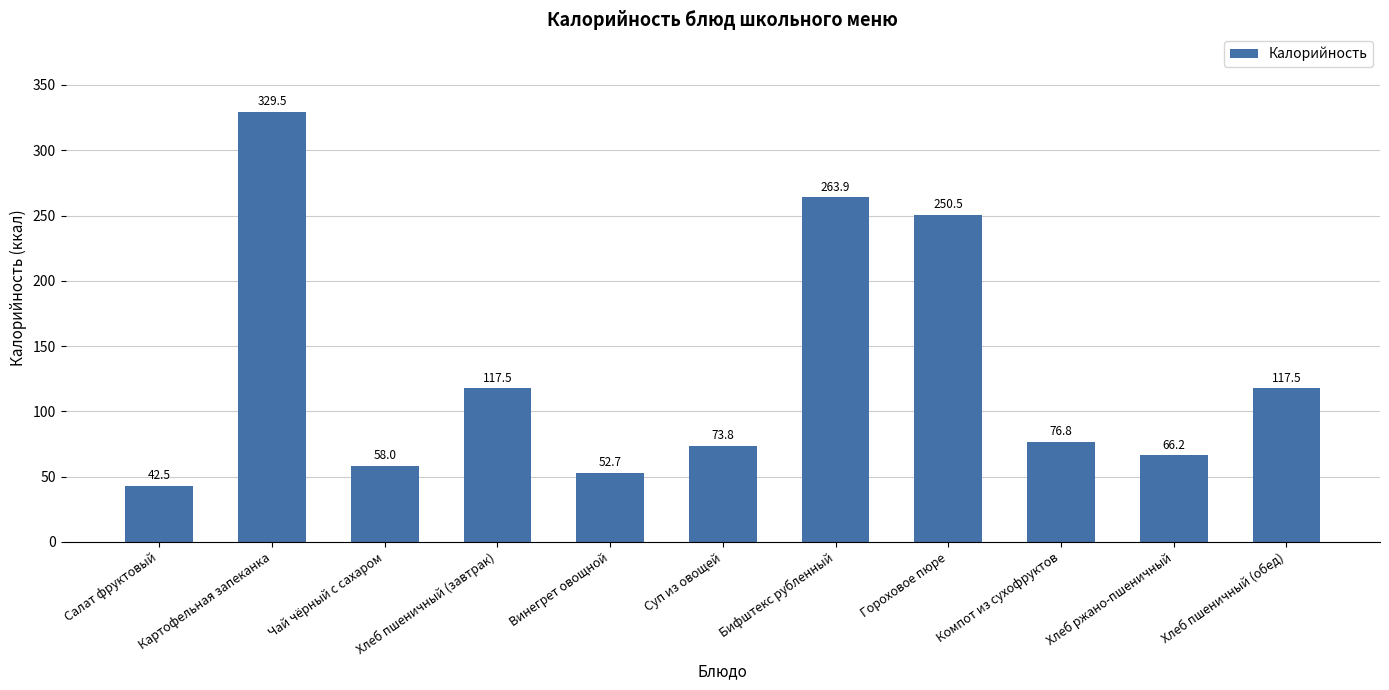

What is the minimum value shown in the chart?

42.5